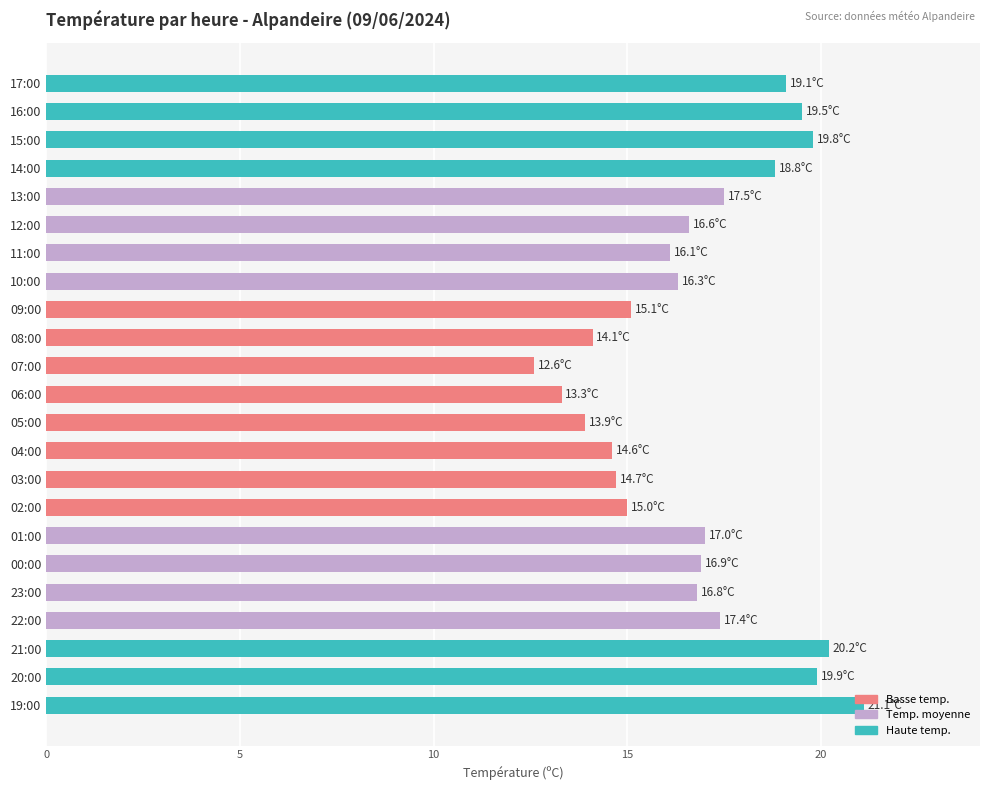

Count the number of categories in the chart.

23